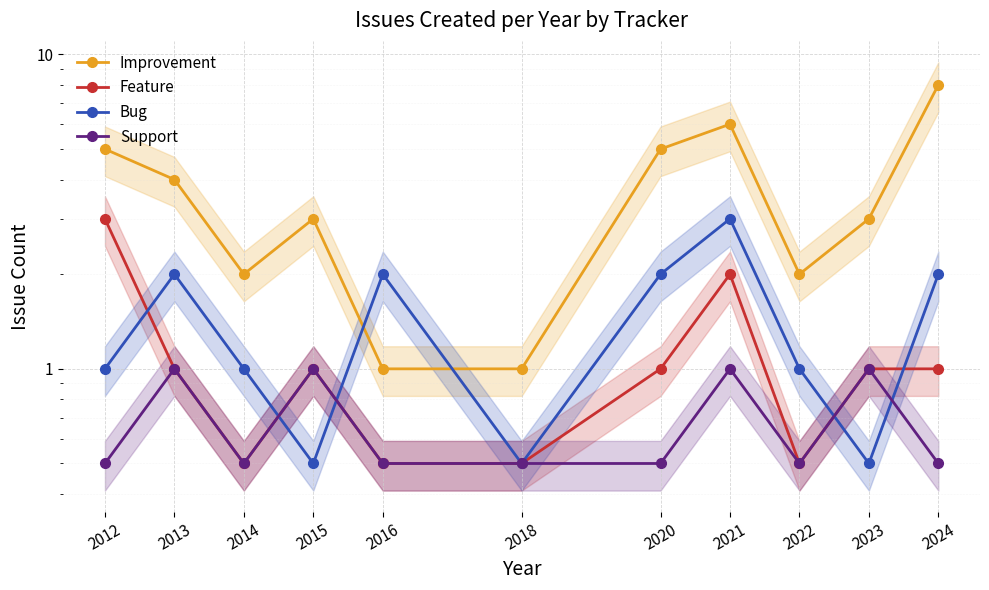

Which category has the lowest value in the Feature series?

2014